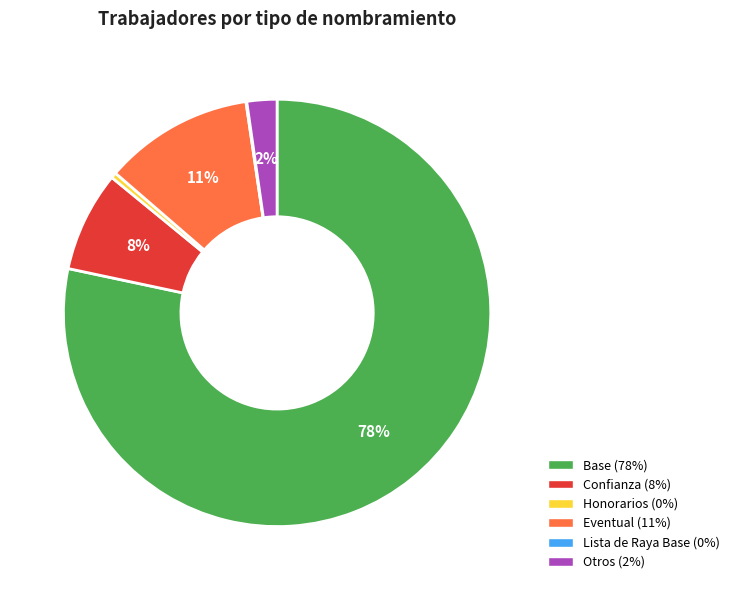

What is the ratio of the value at Otros to the value at Honorarios?

5.4